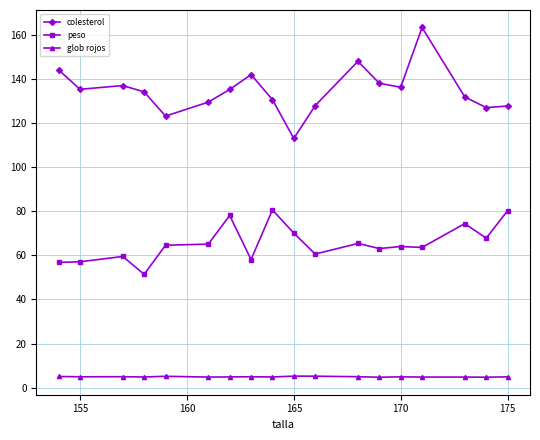

True or false: peso and glob rojos cross at least once.

False